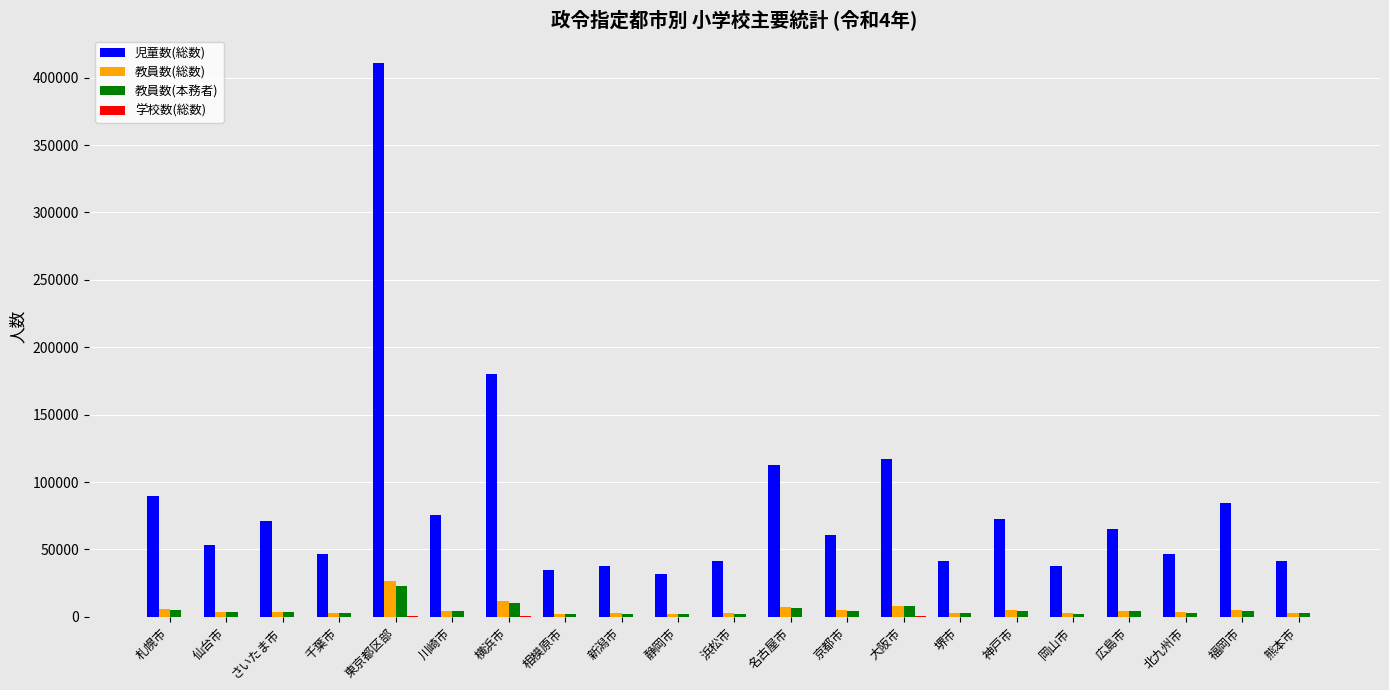

What is the sum of all 児童数(総数) values?

1753158